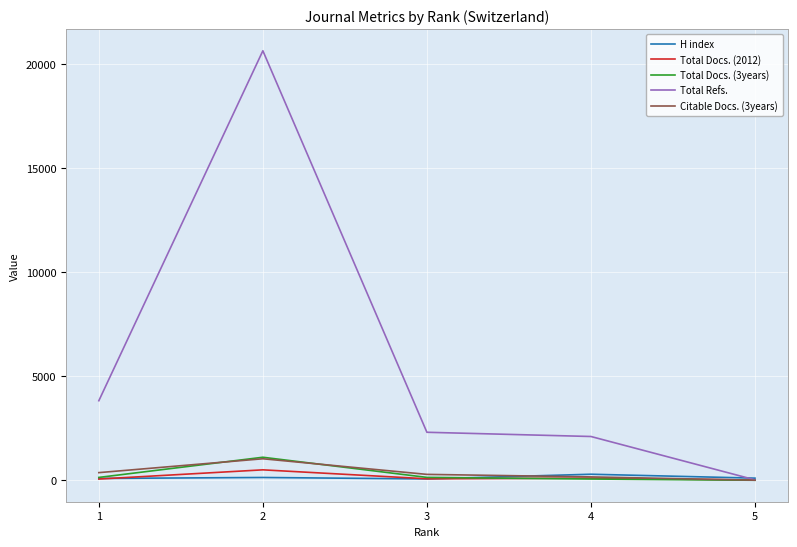

Is it true that Total Docs. (2012) equals 58 at 1?

True